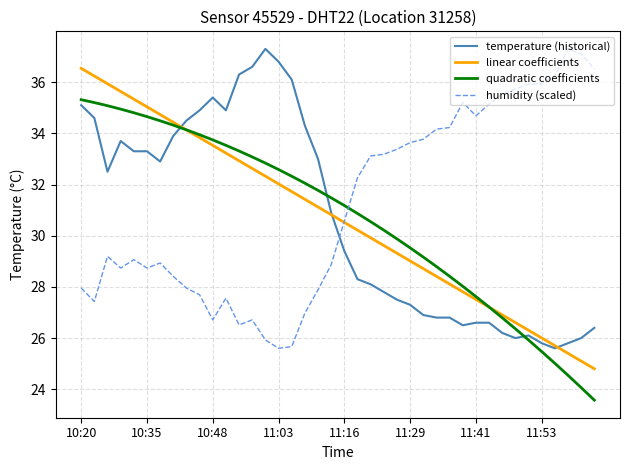

Does the chart have visible grid lines?

Yes